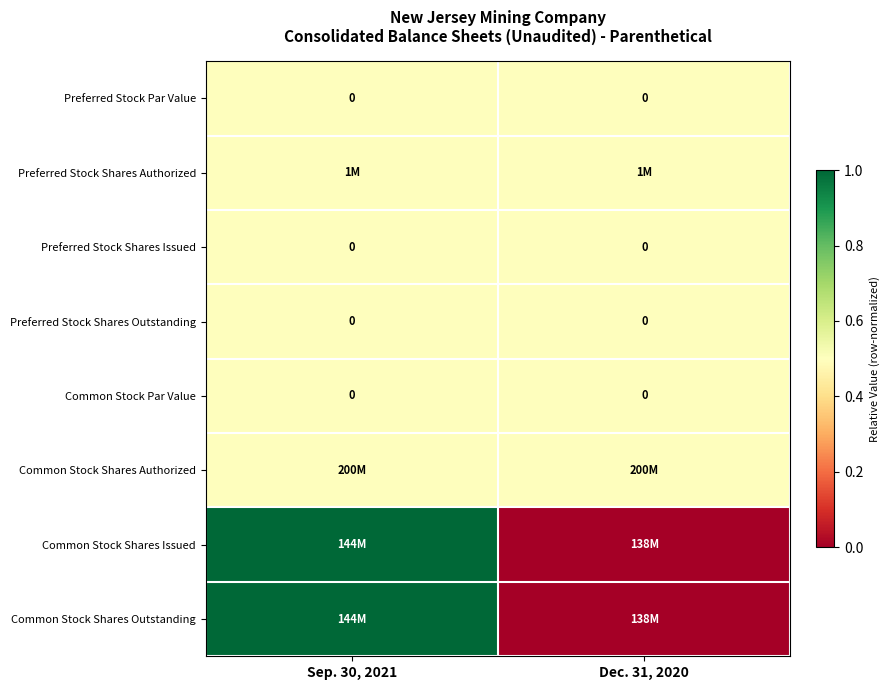

Is it true that Preferred Stock Shares Issued equals 0.0 at Sep. 30, 2021?

True